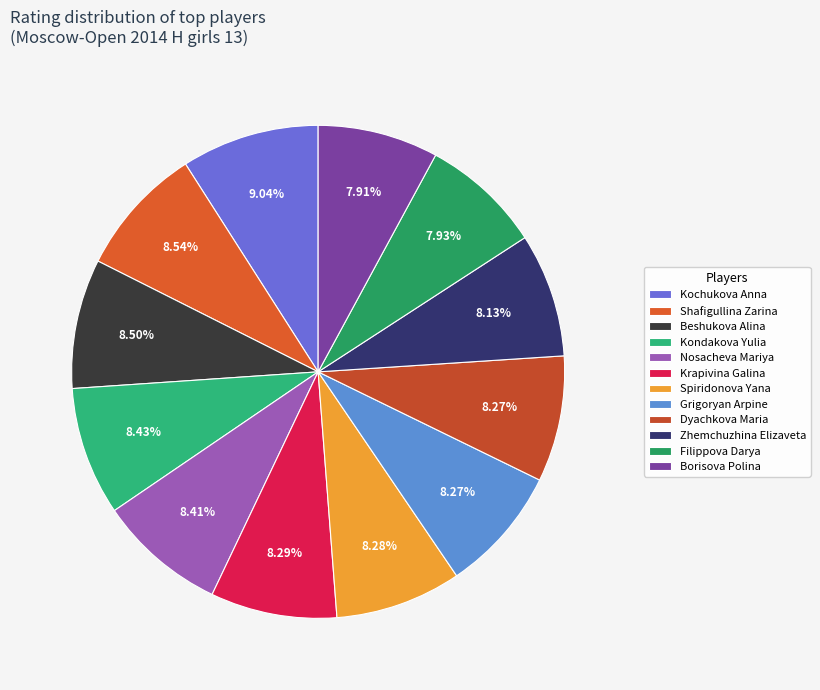

To the nearest percent, what is the average slice percentage?

8%